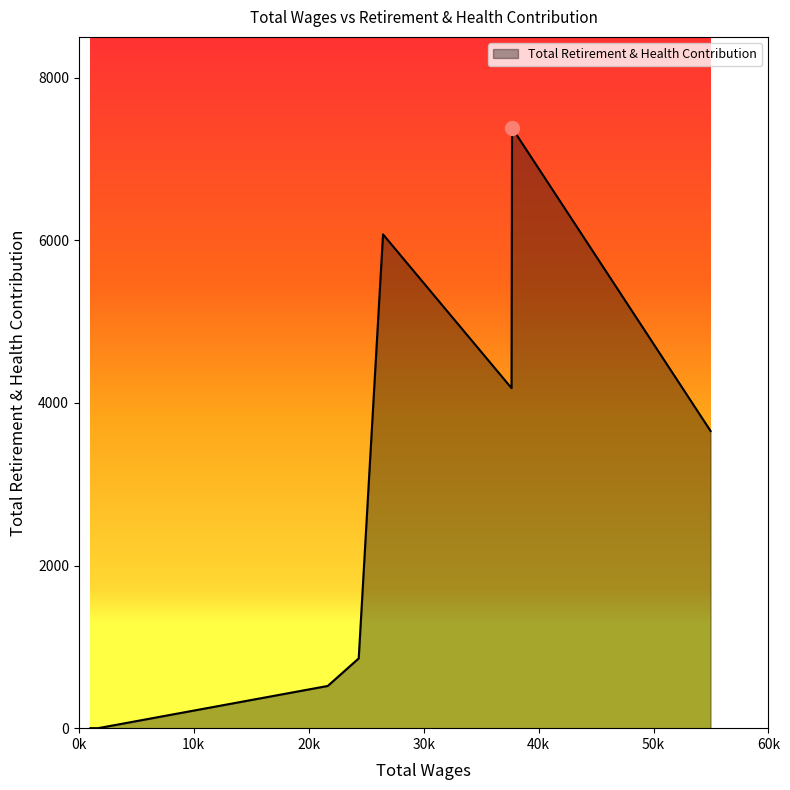

What is the average value?

2833